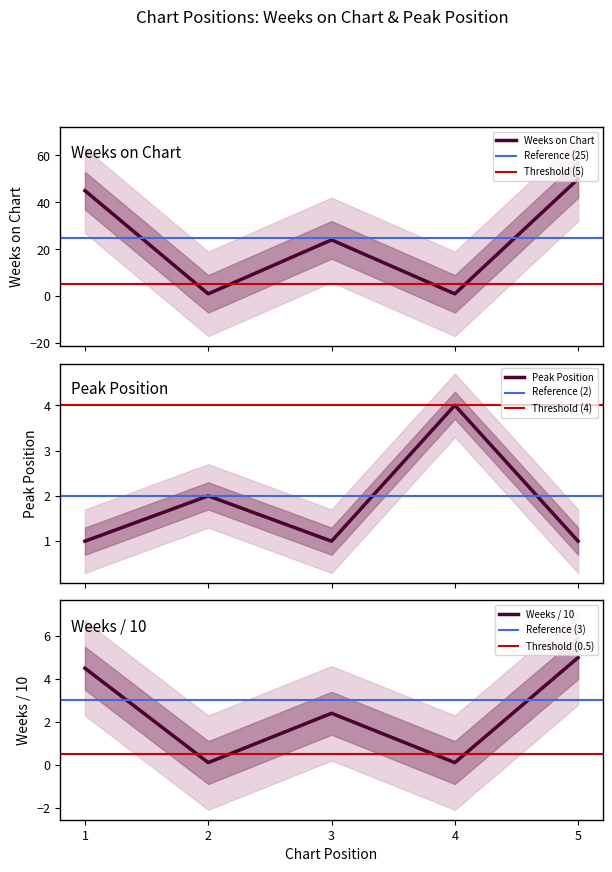

Count the Weeks on Chart values in the range 1 to 45.

4